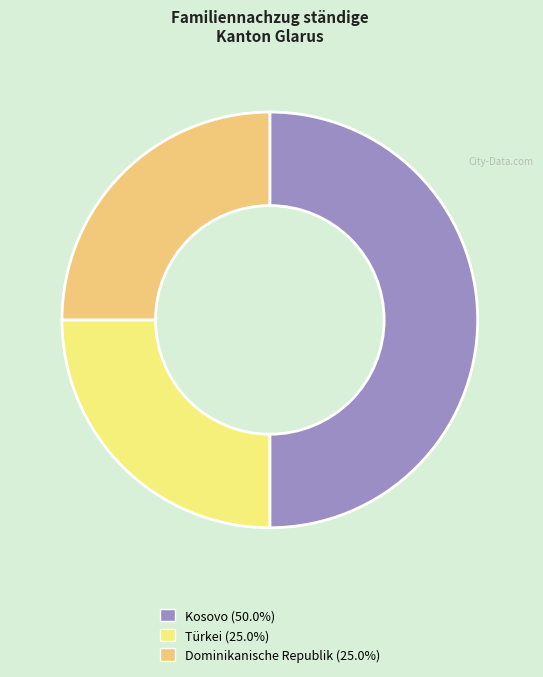

Count the number of slices in the pie.

3